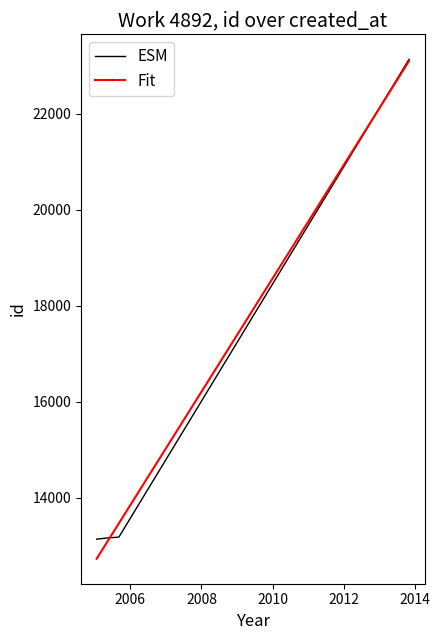

What position from the right is 2005-08-29?

3